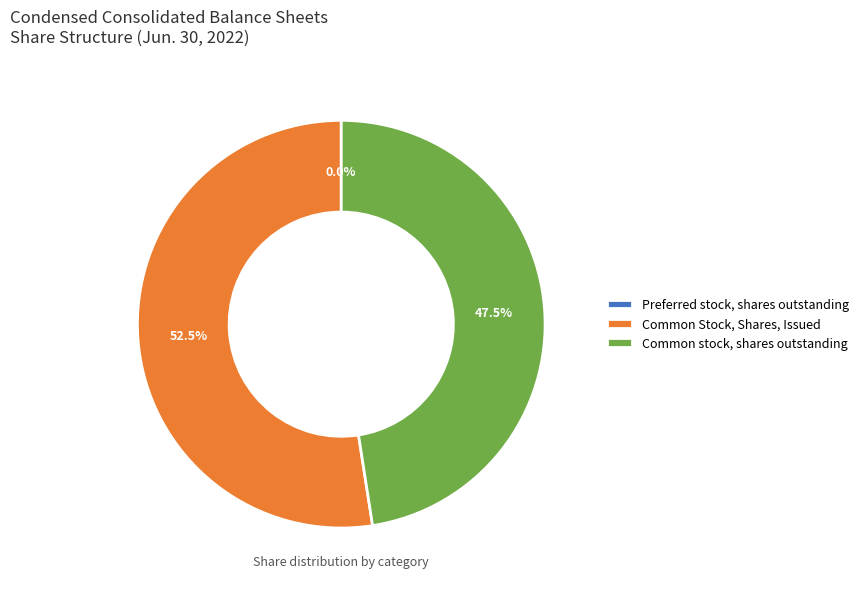

Is the sum of Common Stock, Shares, Issued and Common stock, shares outstanding greater than half?

Yes